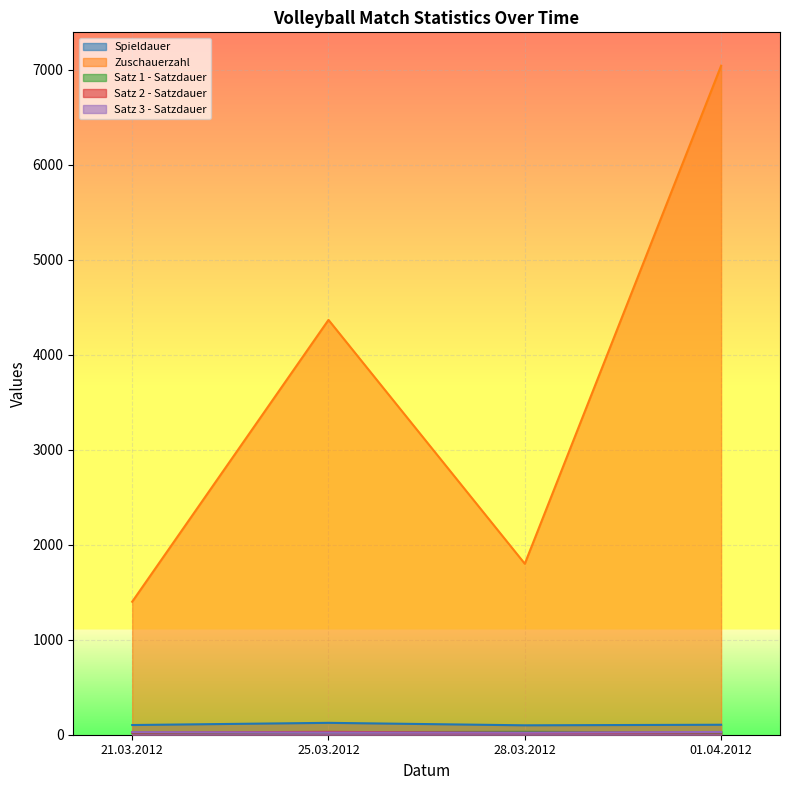

Where is Satz 2 - Satzdauer nearest to the value 25?

01.04.2012